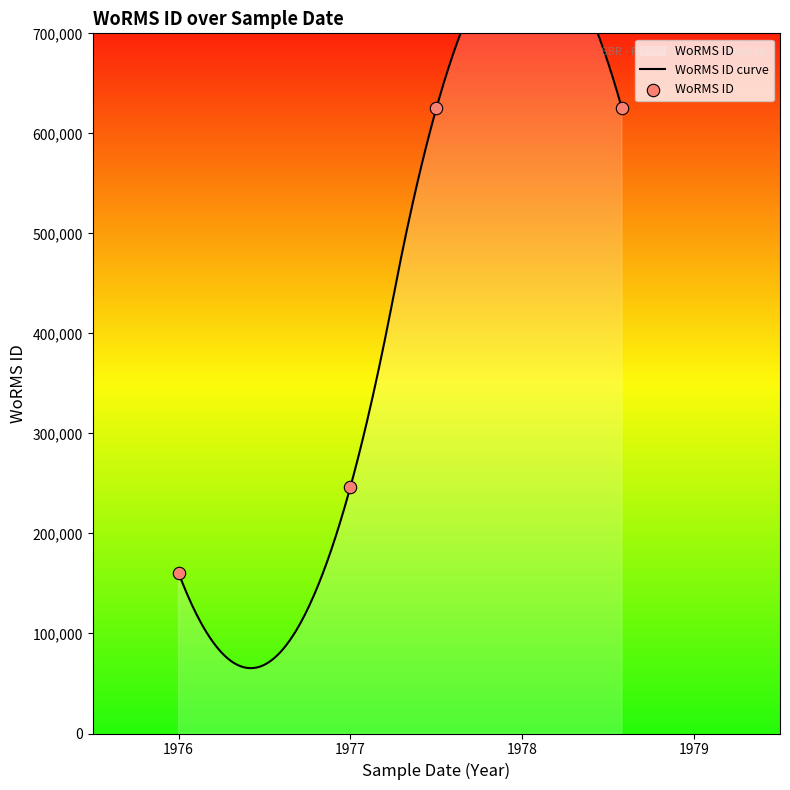

Between 1976-01-01 and 1978-08-01, which is larger?

1978-08-01